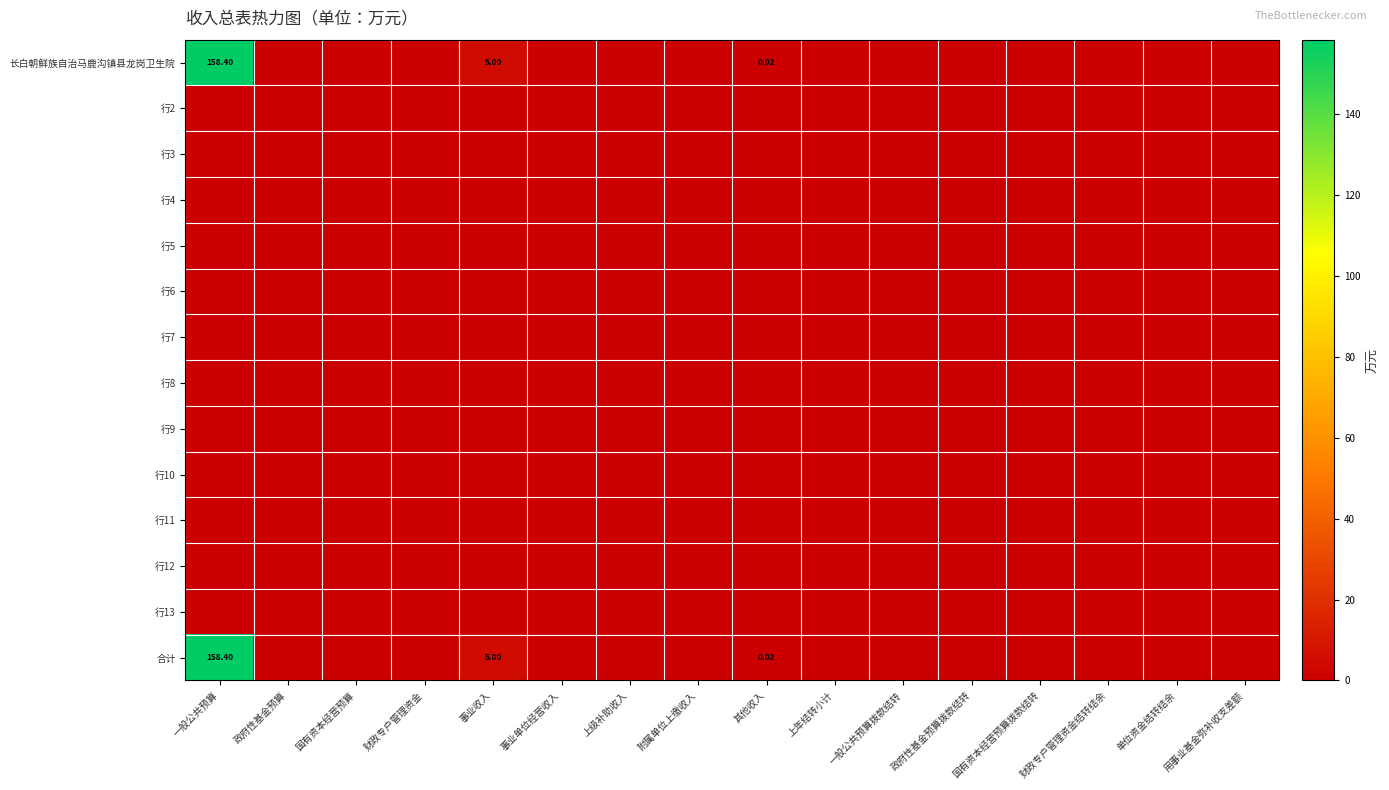

List the labels in order of 行13 value, largest first.

一般公共预算, 政府性基金预算, 国有资本经营预算, 财政专户管理资金, 事业收入, 事业单位经营收入, 上级补助收入, 附属单位上缴收入, 其他收入, 上年结转小计, 一般公共预算拨款结转, 政府性基金预算拨款结转, 国有资本经营预算拨款结转, 财政专户管理资金结转结余, 单位资金结转结余, 用事业基金弥补收支差额